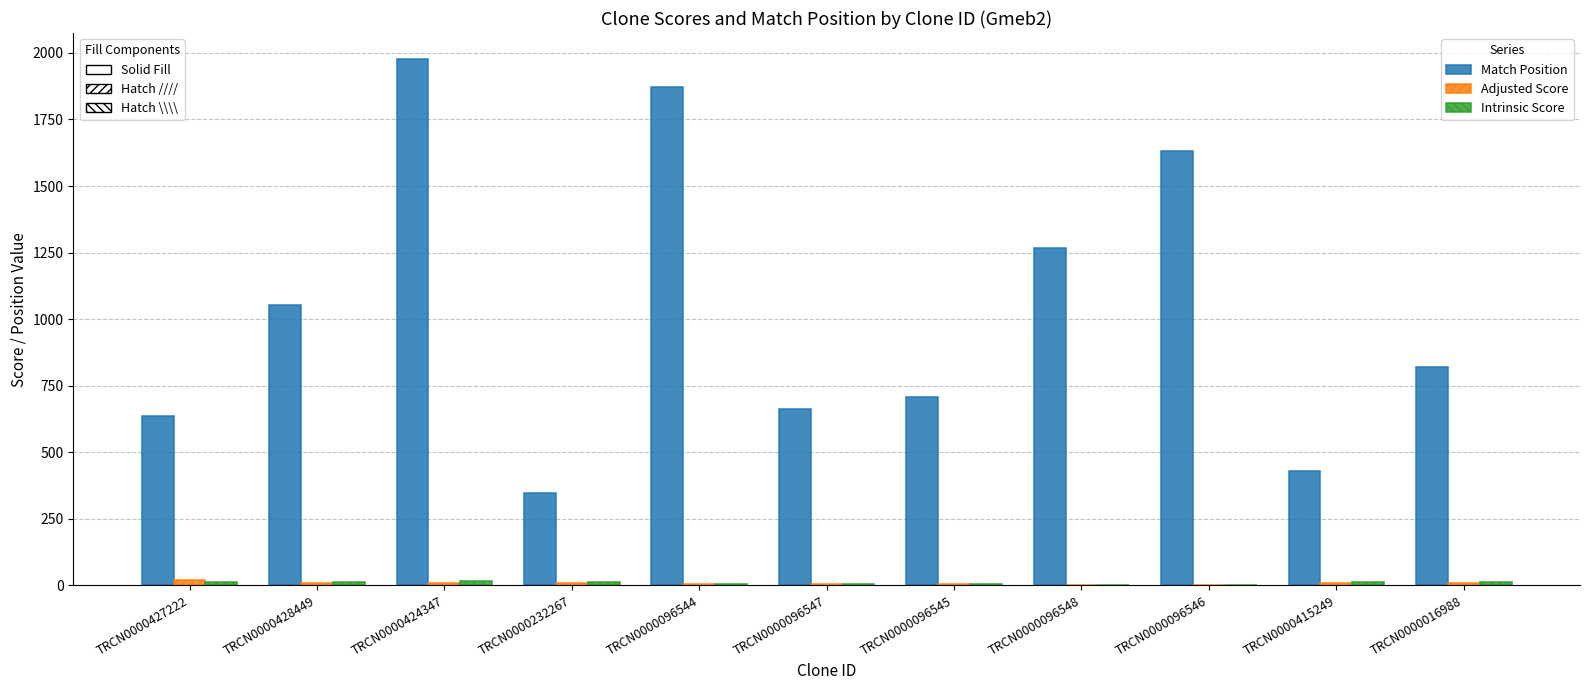

Between TRCN0000232267 and TRCN0000096544, which series saw the biggest shift?

Match Position